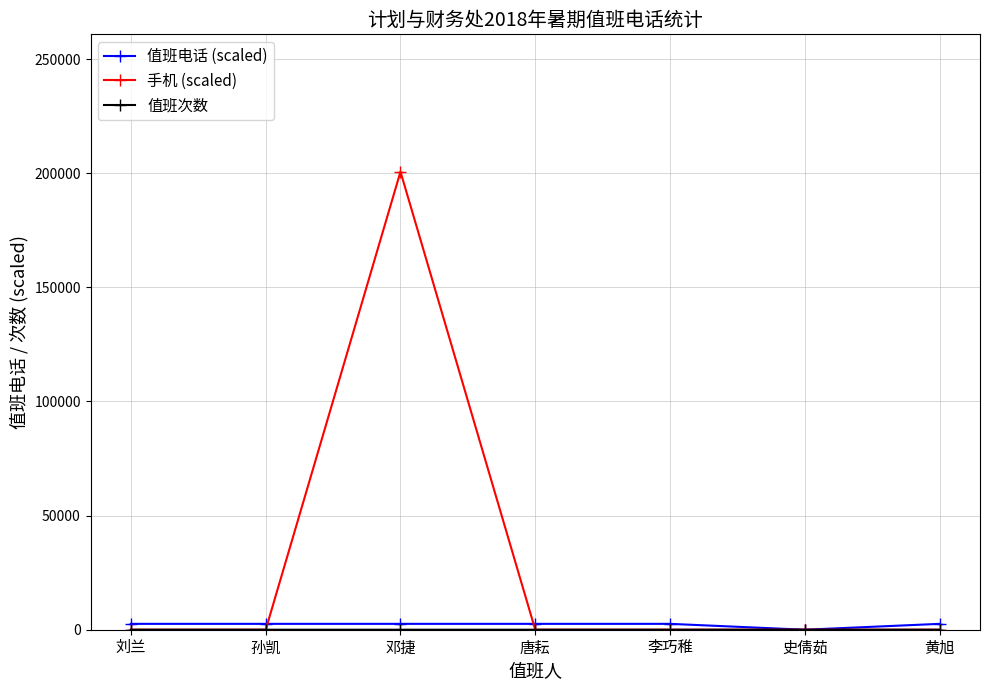

At which category is the sum across all series the highest?

邓捷